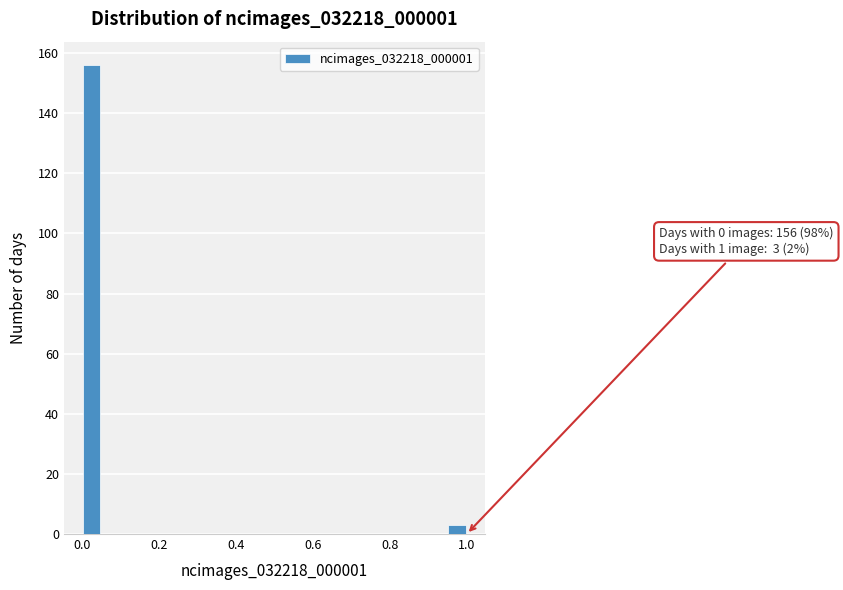

Read against the x-axis, roughly where is the centre of the tallest bar?

0.02